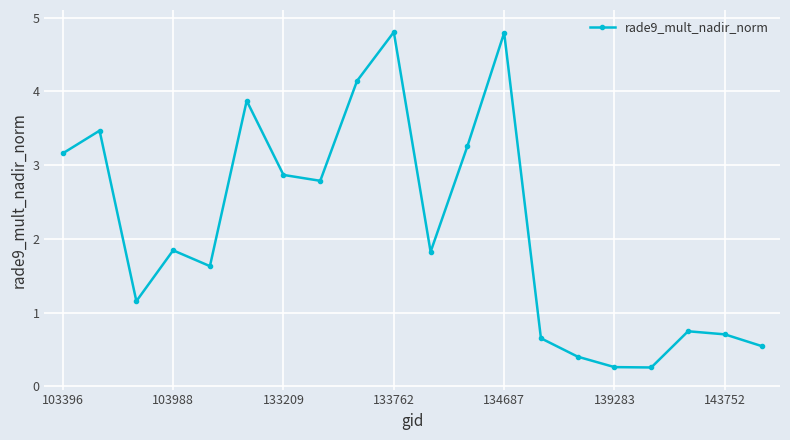

What is the value of the 4th point from the left?

1.8